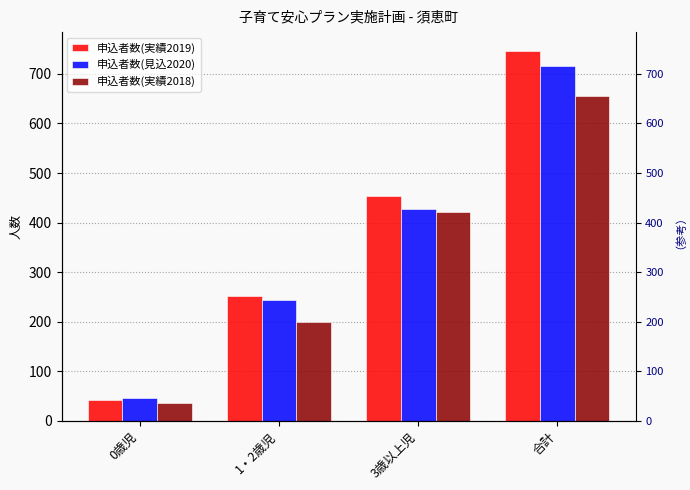

Reading left to right, what are all the values shown in this chart?

申込者数(実績2019): 42	252	453	747
申込者数(見込2020): 45	243	428	716
申込者数(実績2018): 36	199	421	656